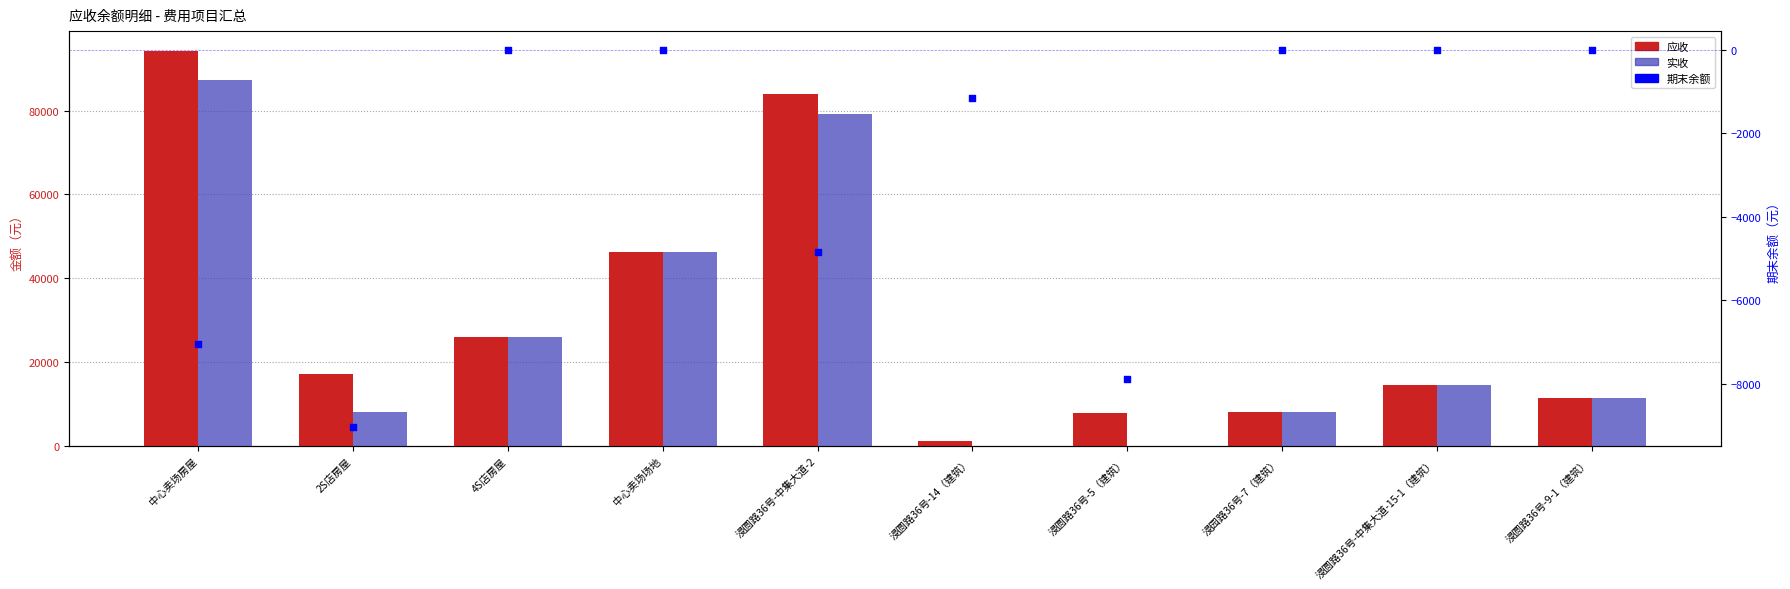

Which series has the widest spread of Y values?

应收